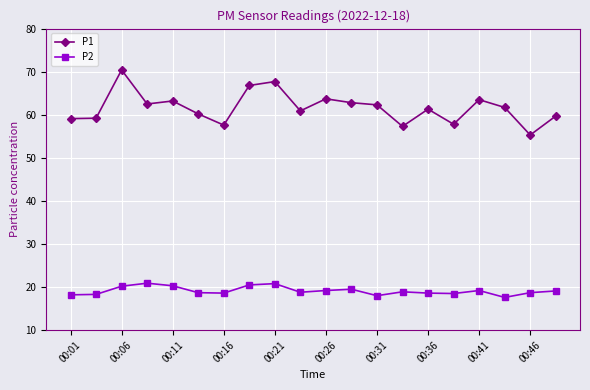

True or false: P1 and P2 intersect in this chart.

False